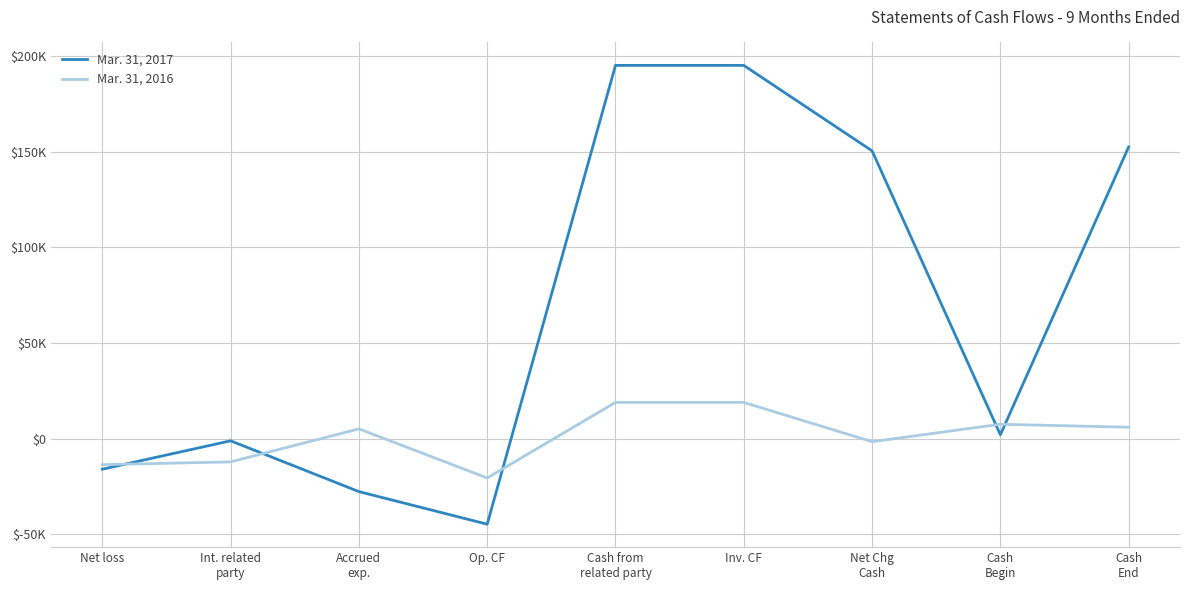

What position from the right is Cash
End?

1